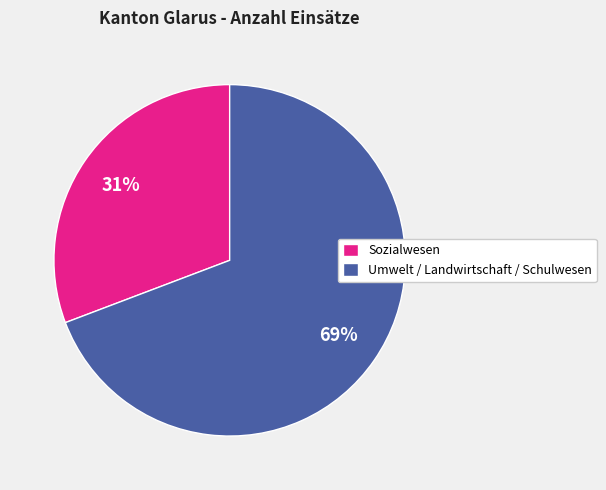

Which has a higher value, Sozialwesen or Umwelt / Landwirtschaft / Schulwesen?

Umwelt / Landwirtschaft / Schulwesen